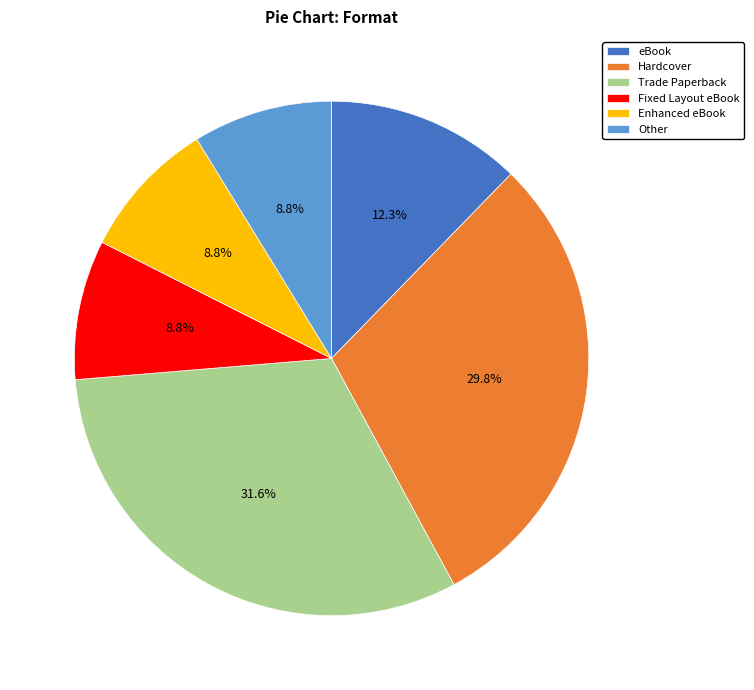

Count the number of slices in the pie.

6